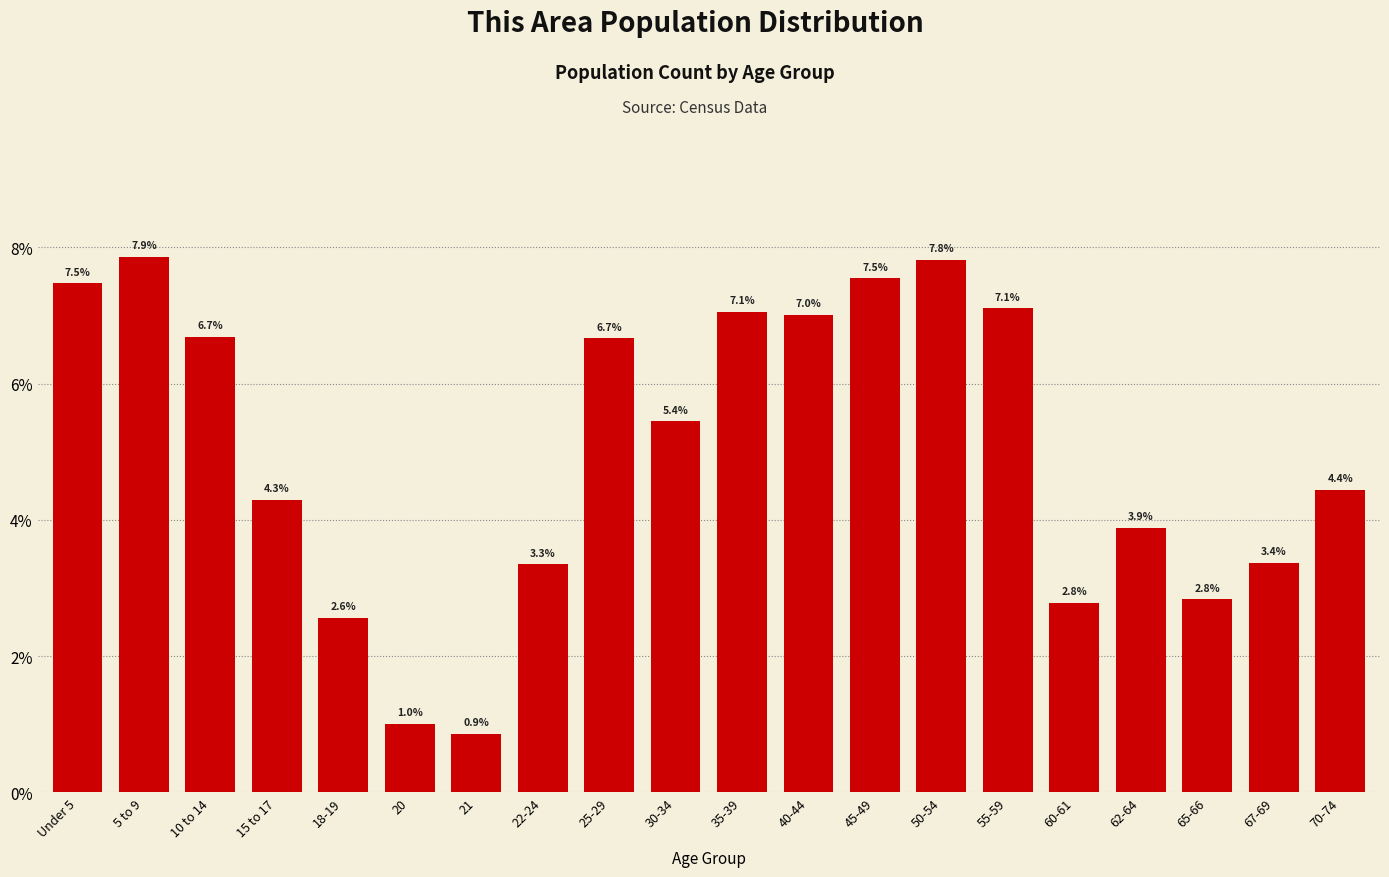

Reading right to left, transcribe all the data shown in this chart.

4.4	3.4	2.8	3.9	2.8	7.1	7.8	7.5	7.0	7.1	5.4	6.7	3.3	0.9	1.0	2.6	4.3	6.7	7.9	7.5